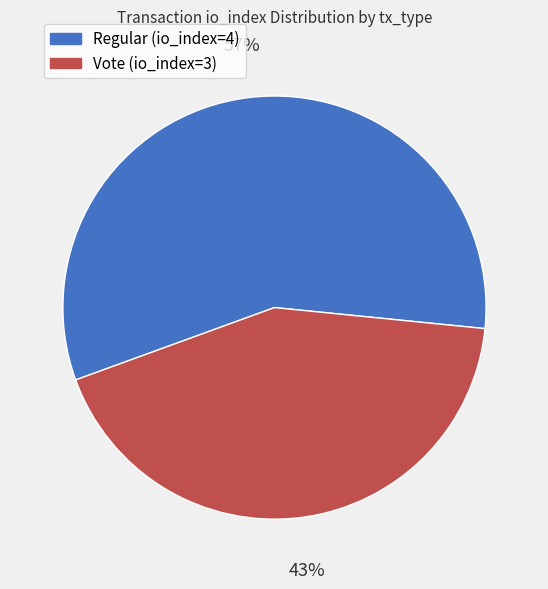

Is the sum of Regular (io_index=4) and Vote (io_index=3) greater than half?

Yes